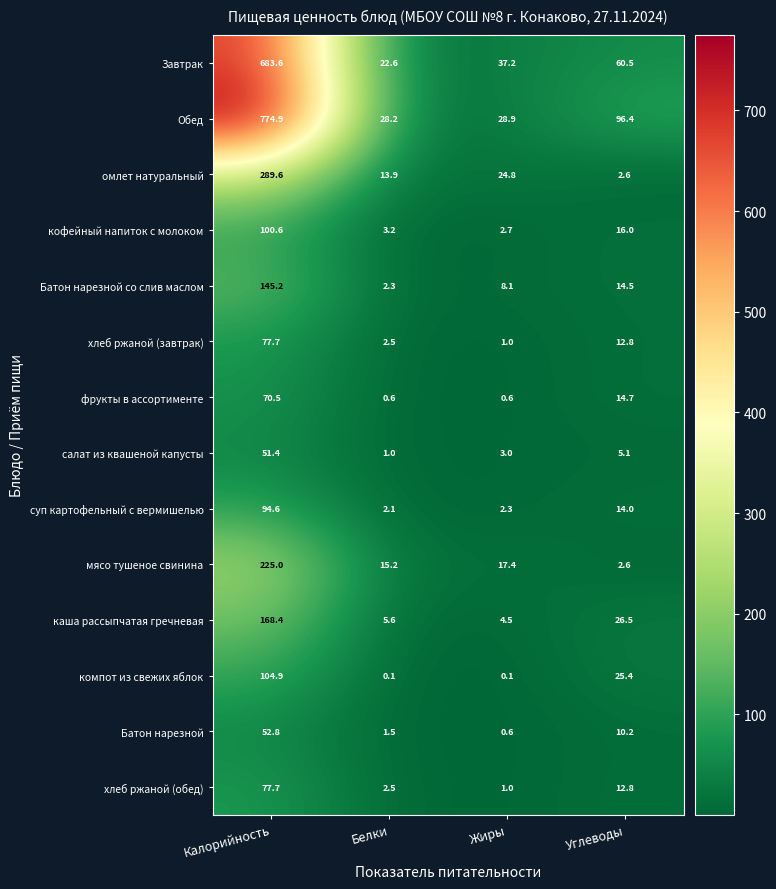

Rank the categories by суп картофельный с вермишелью value from lowest to highest.

Белки, Жиры, Углеводы, Калорийность